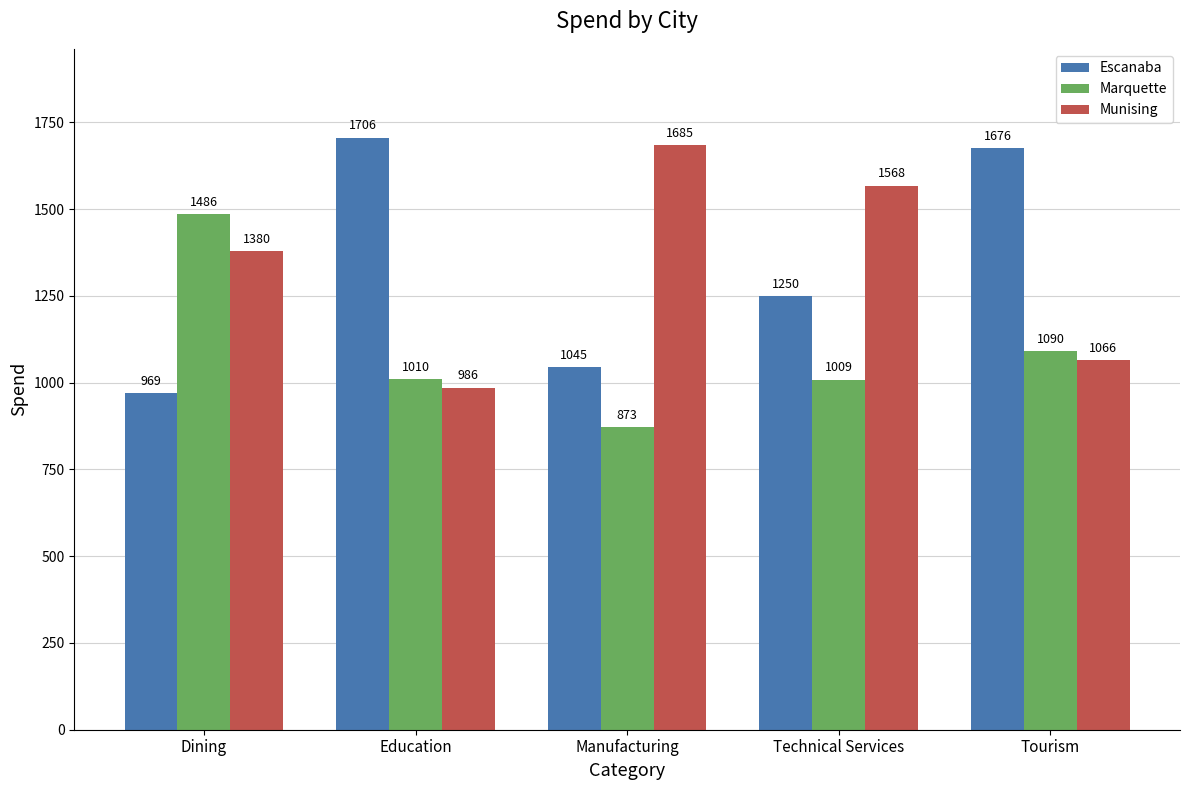

Which category has the lowest value in the Marquette series?

Manufacturing